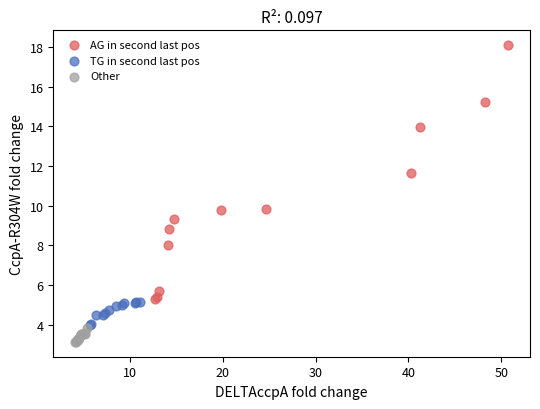

Which series reaches the maximum Y coordinate?

AG in second last pos